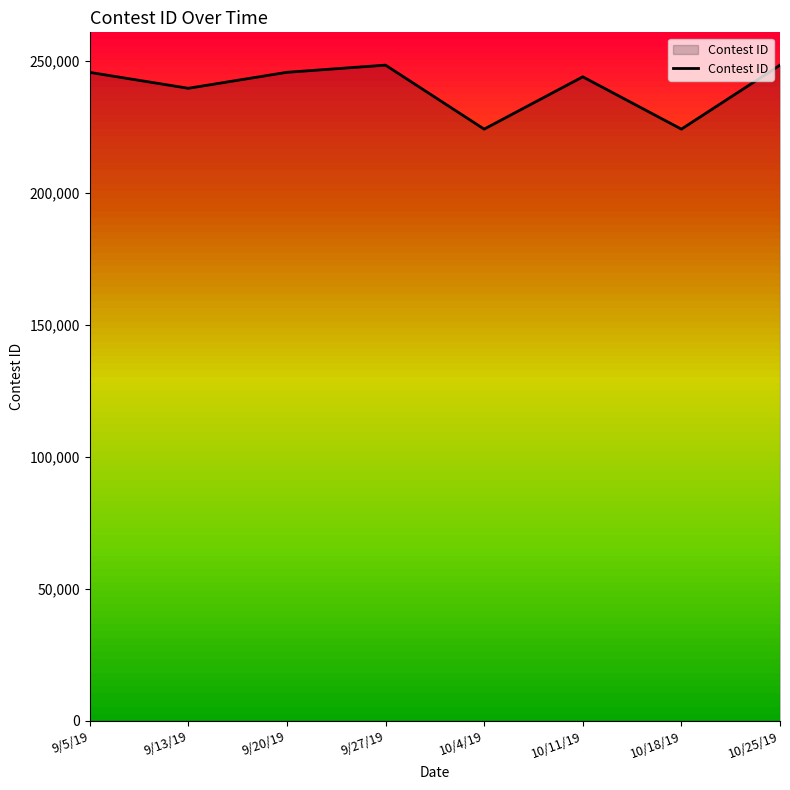

What is the average value?

239914